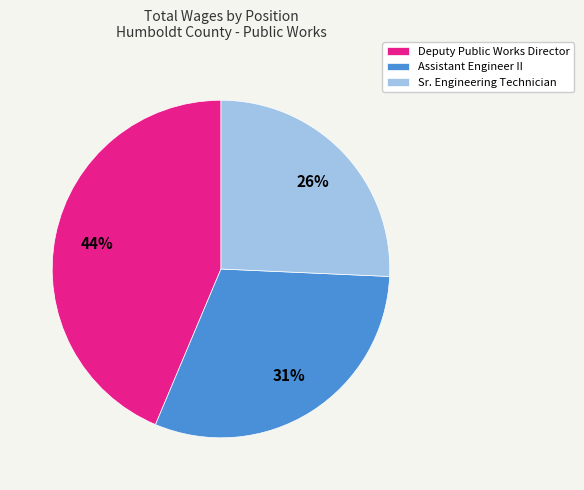

Which has a higher value, Deputy Public Works Director or Sr. Engineering Technician?

Deputy Public Works Director